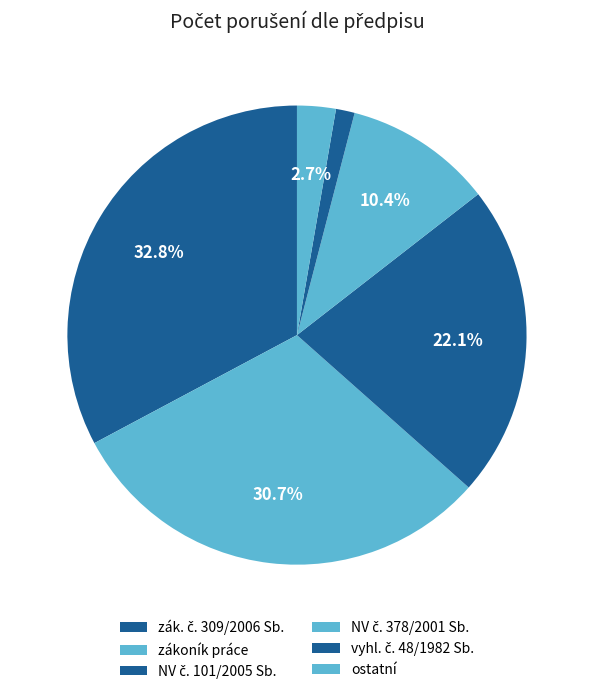

What is the largest slice in the pie chart?

zák. č. 309/2006 Sb.